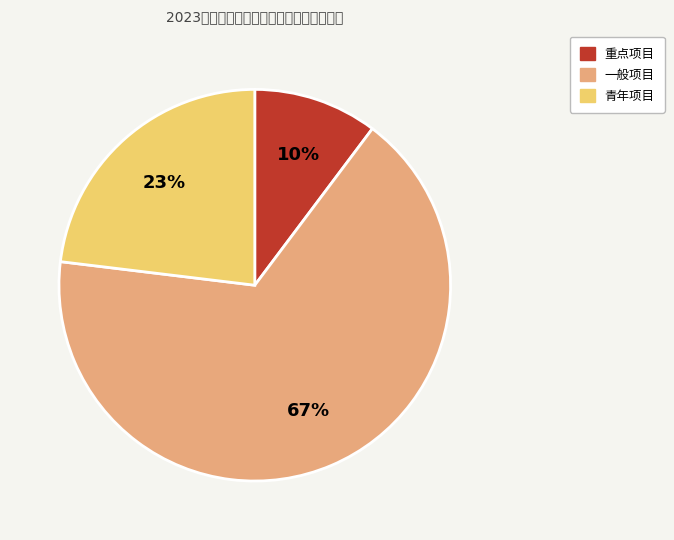

To the nearest percent, what is the average slice percentage?

33%